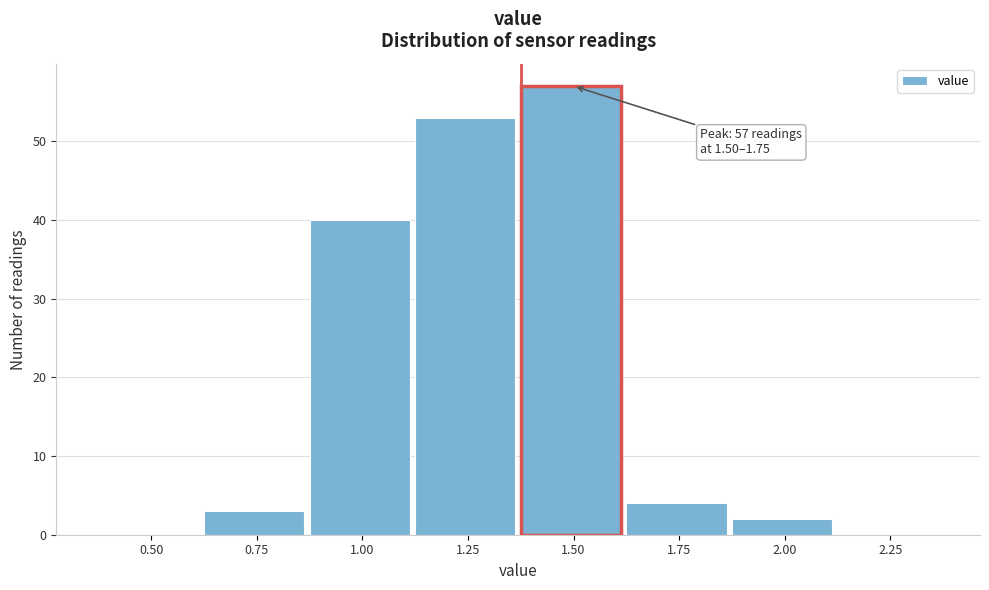

Reading left to right, list all the values displayed in this chart.

0.50=0	0.75=3	1.00=40	1.25=53	1.50=57	1.75=4	2.00=2	2.25=0